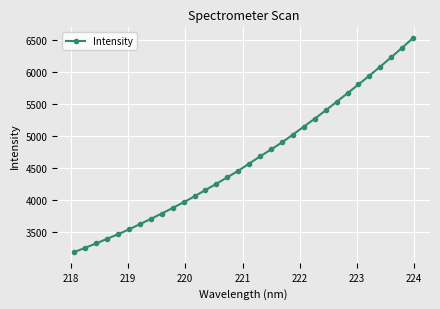

How many lines are shown in the chart?

1